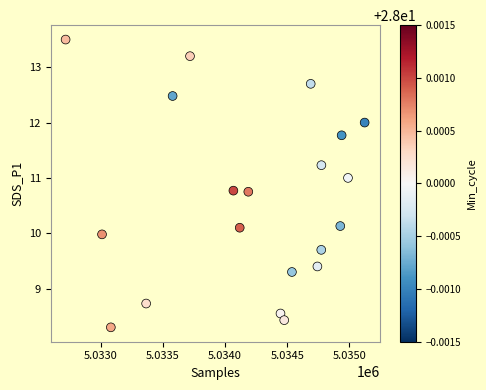

What is the range of Y values (max minus min)?

5.2